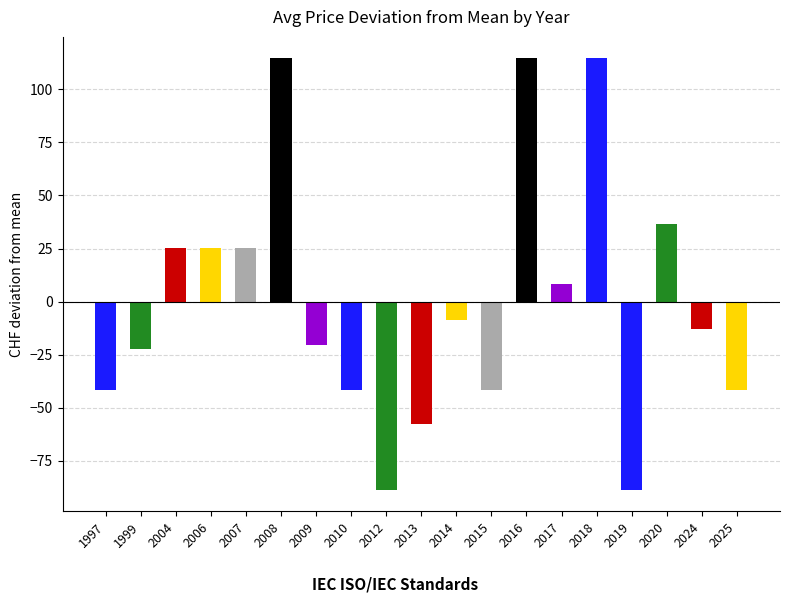

What is the sum of the values at 2009 and 2004?

5.0